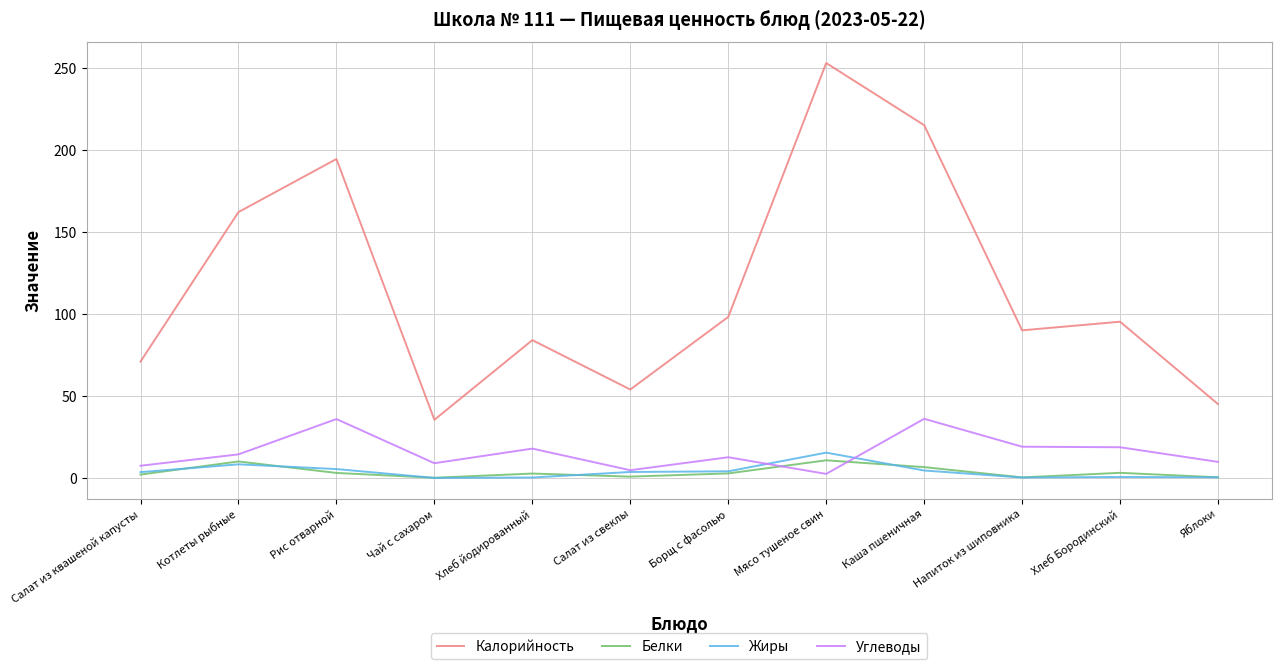

What is the total value across all series at Борщ с фасолью?

117.6